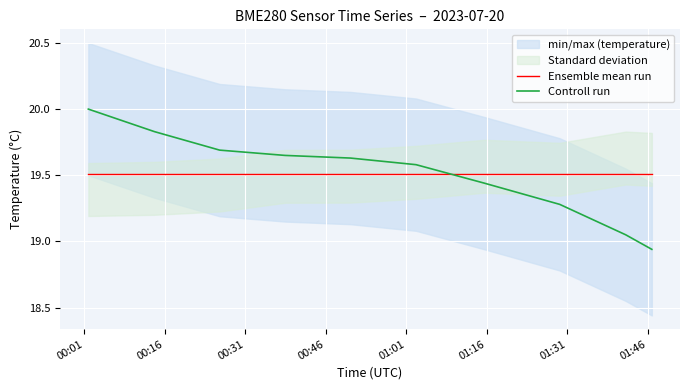

How many values in the Controll run series exceed 19?

9